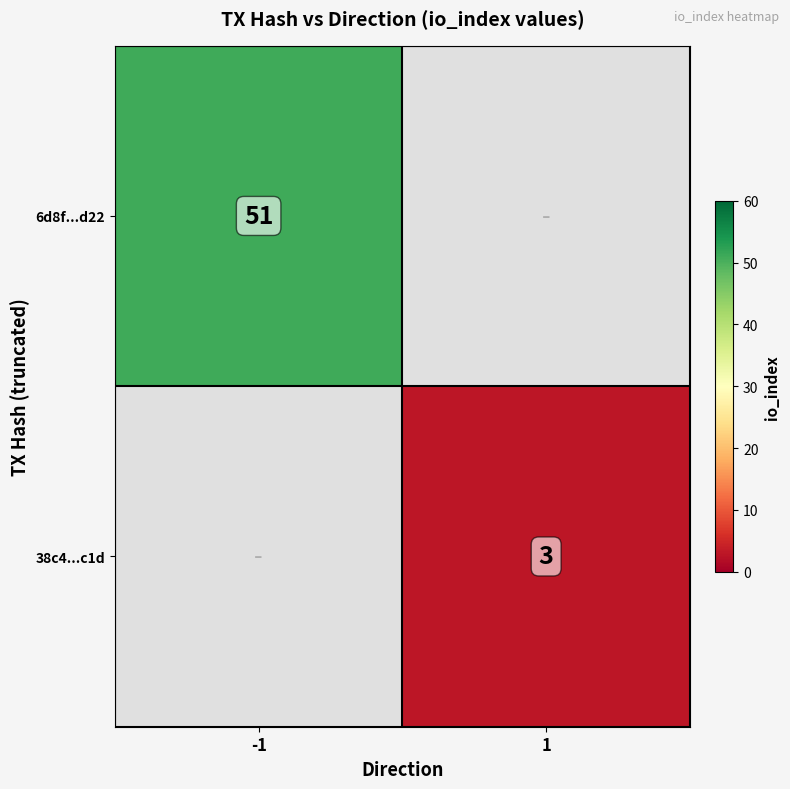

Count the number of categories in the chart.

2